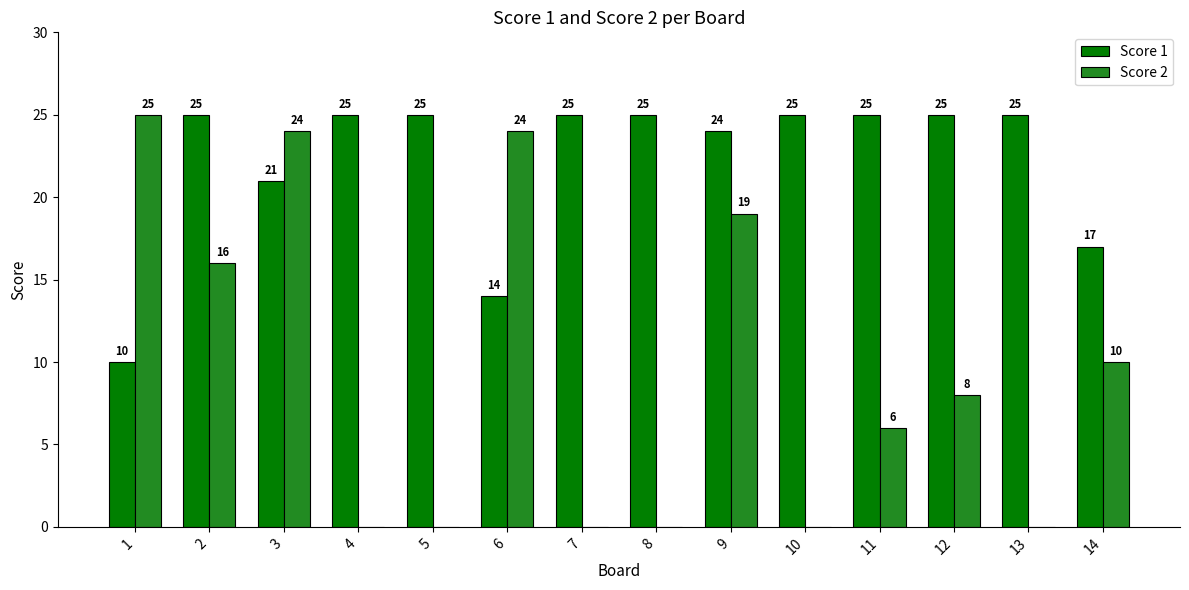

How many groups of bars are there?

14